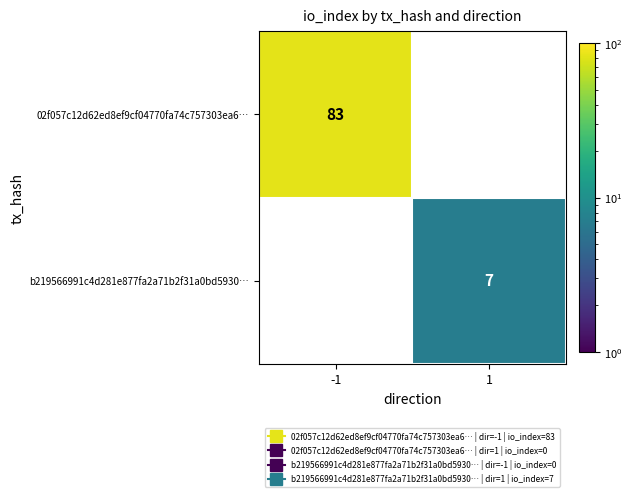

What is the smallest value displayed?

7.0